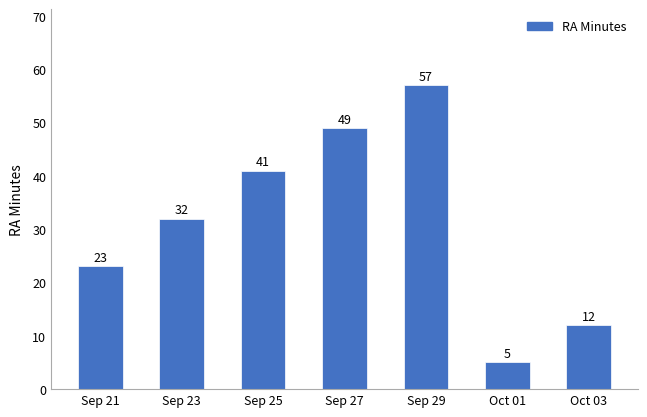

Where is the data nearest to the value 31?

Sep 23